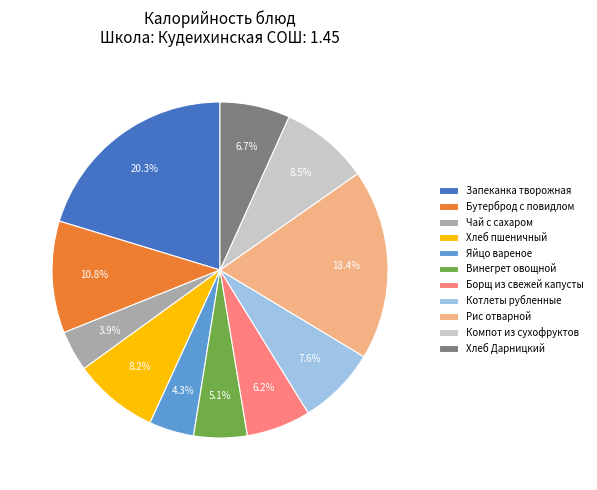

How many segments does this pie chart have?

11